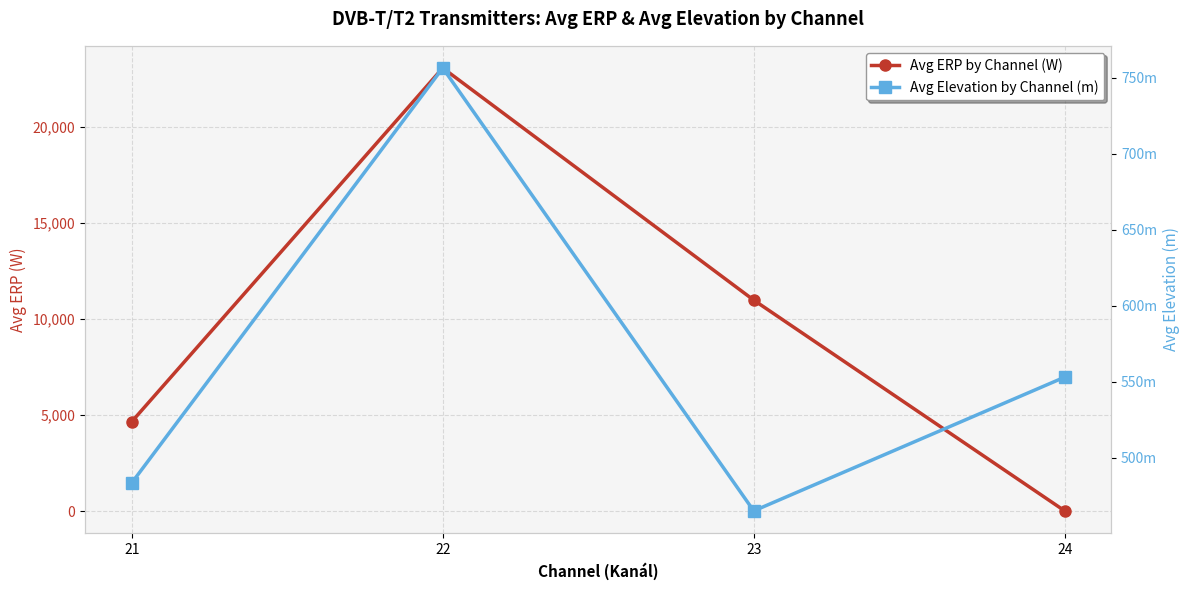

What is the highest value of the Avg Elevation by Channel (m) series?

756.6